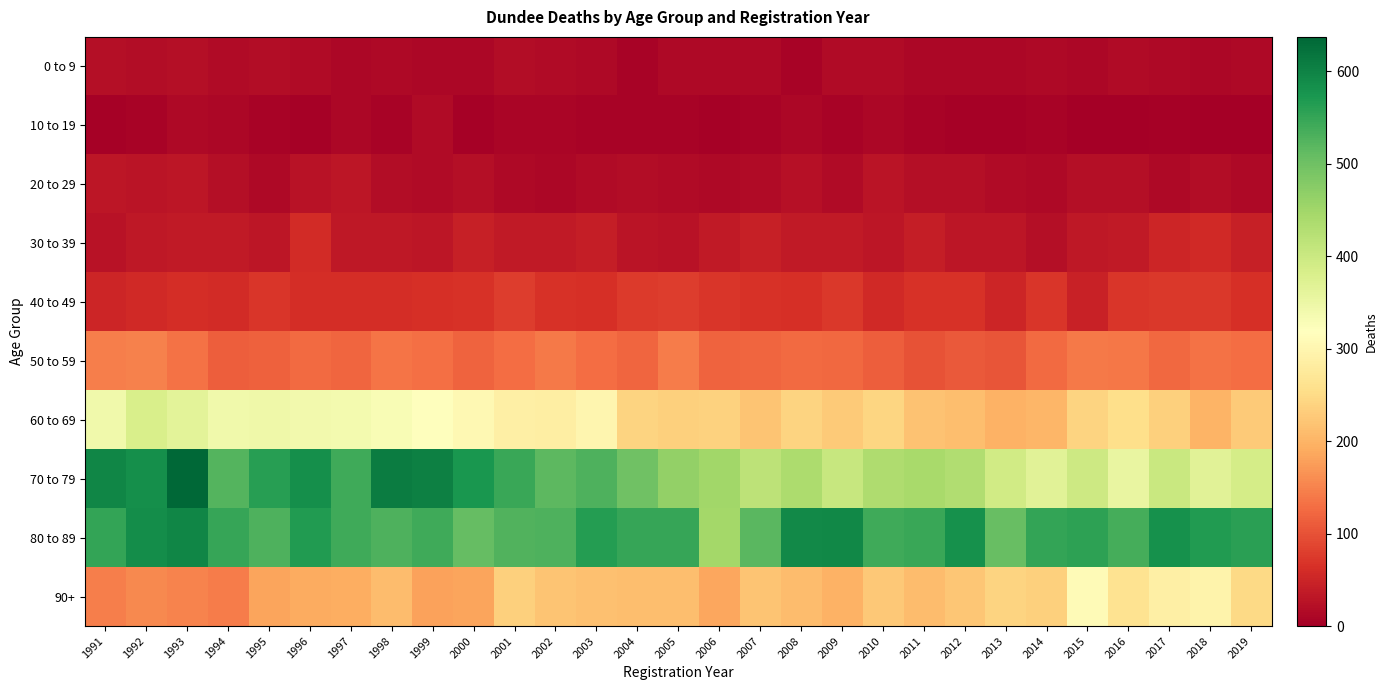

How many distinct data groups are displayed?

10